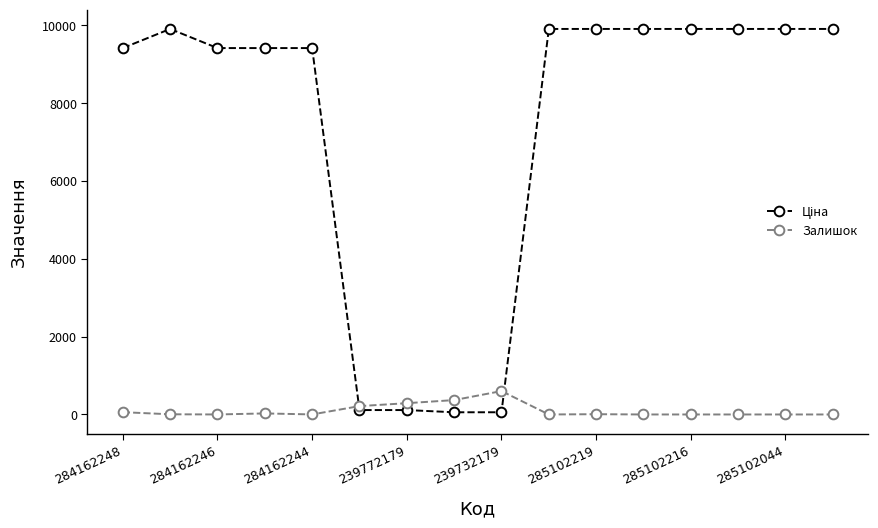

What is the value of the Залишок point at the 8th from the left?

370.0